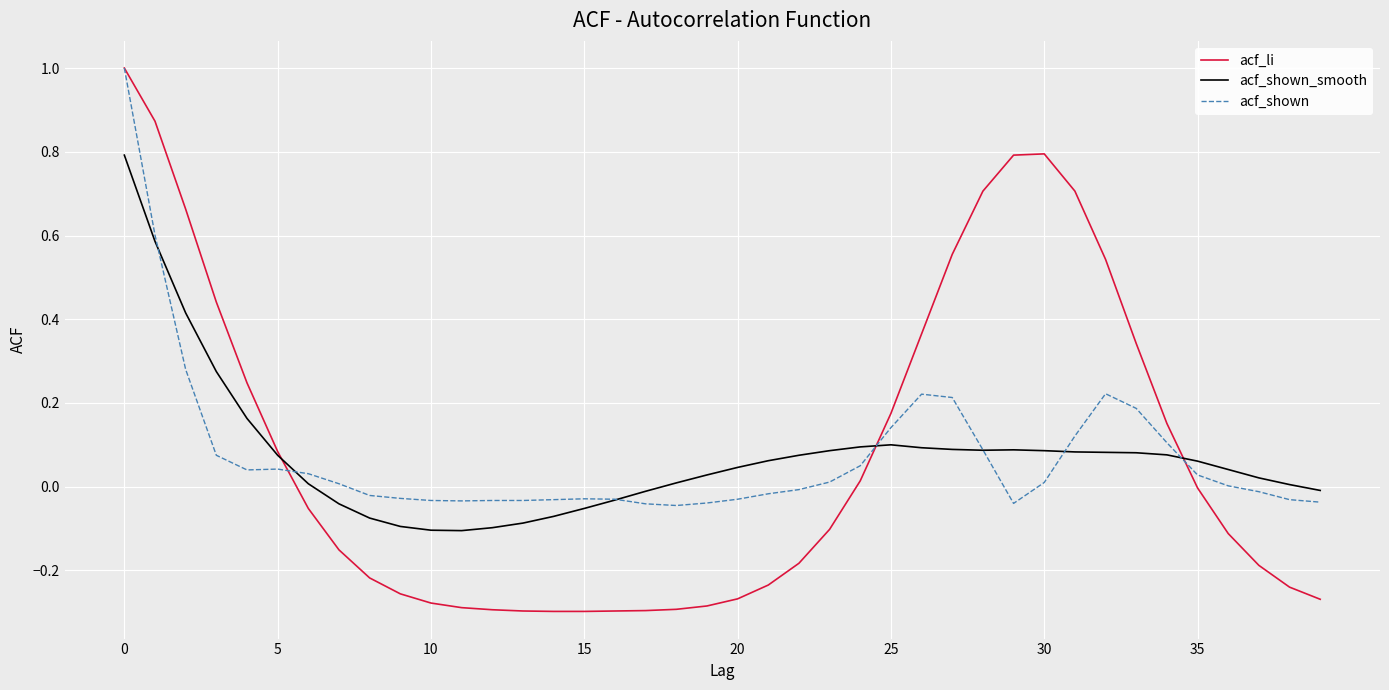

What is the maximum value for acf_shown?

1.0